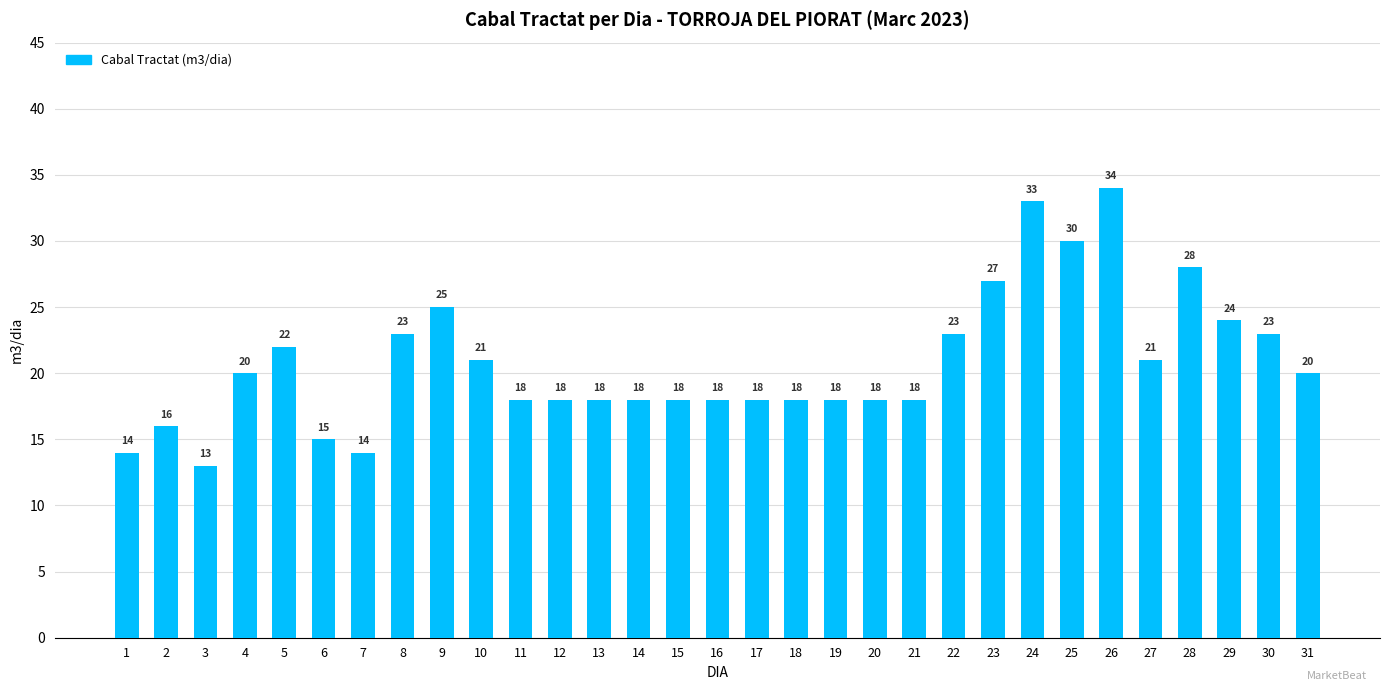

Where does the data first go above 18?

4